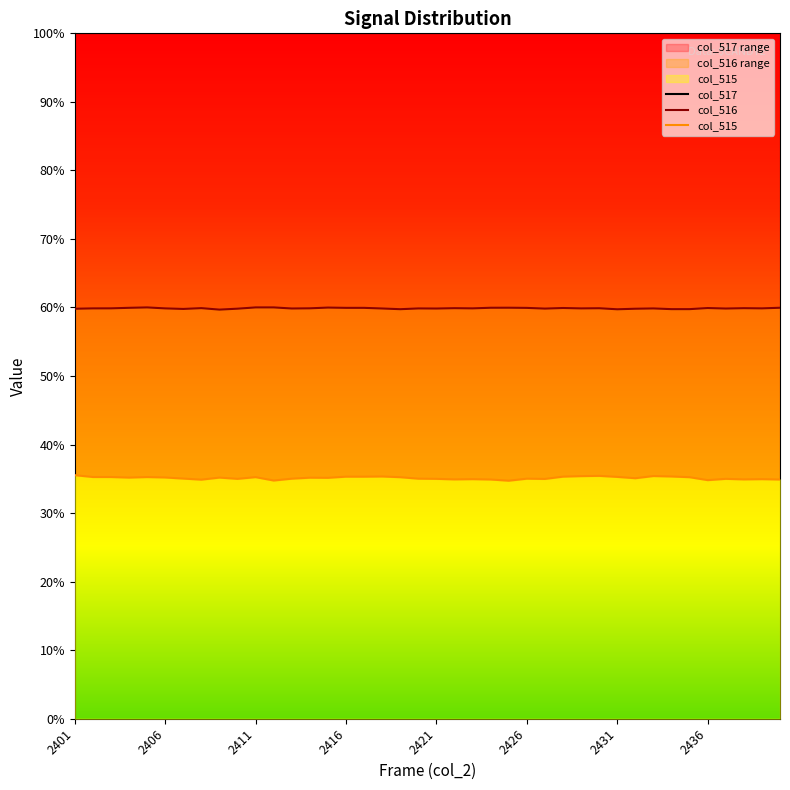

At 2401, list the series in order from smallest to largest.

col_515, col_516, col_517